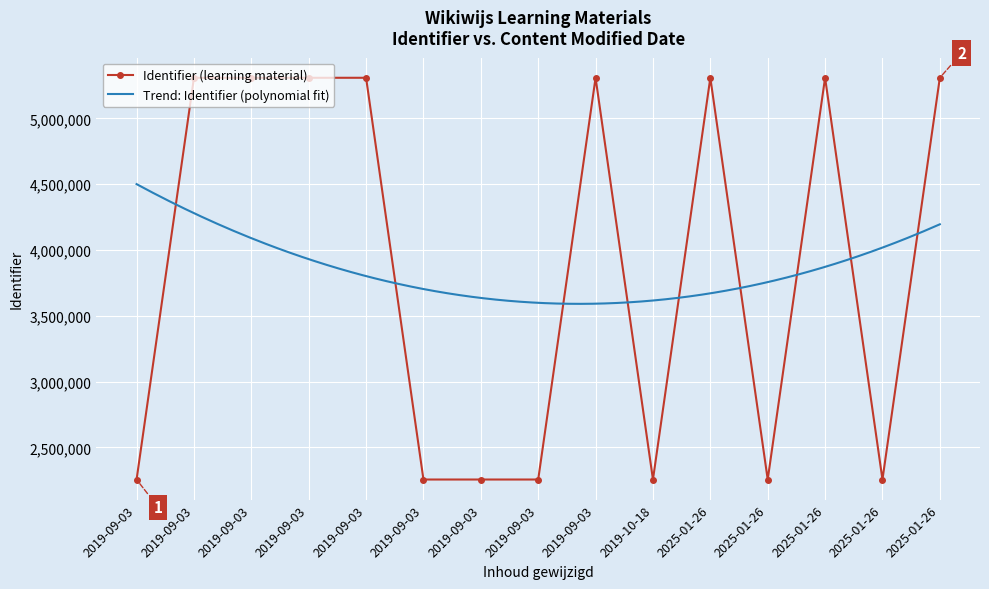

Reading right to left, list all the values displayed in this chart.

2025-01-26 11:15:50=5307750	2025-01-26 11:15:50=2256741	2025-01-26 11:15:44=2256738	2025-01-26 11:15:44=5307747	2025-01-26 11:15:30=5307746	2019-10-18 12:13:48=2256736	2019-09-03 14:03:08=2256734	2019-09-03 14:03:08=5307743	2019-09-03 14:03:08=2256732	2019-09-03 09:08:20=2256730	2019-09-03 09:08:06=5307739	2019-09-03 09:07:50=5307737	2019-09-03 09:06:11=5307735	2019-09-03 09:06:11=5307734	2019-09-03 09:04:59=2256722